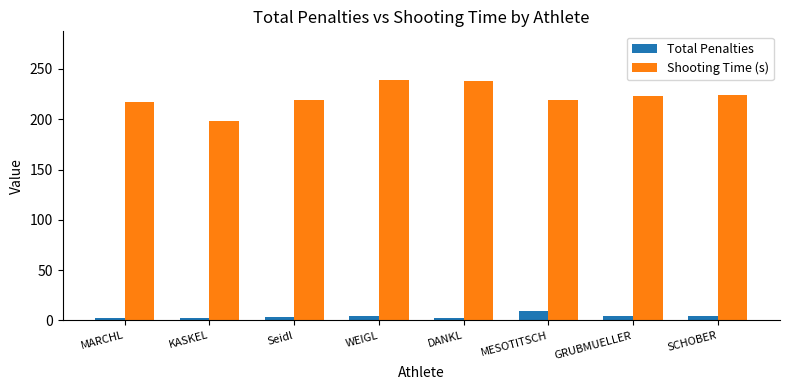

What is the minimum value shown in the chart?

2.0